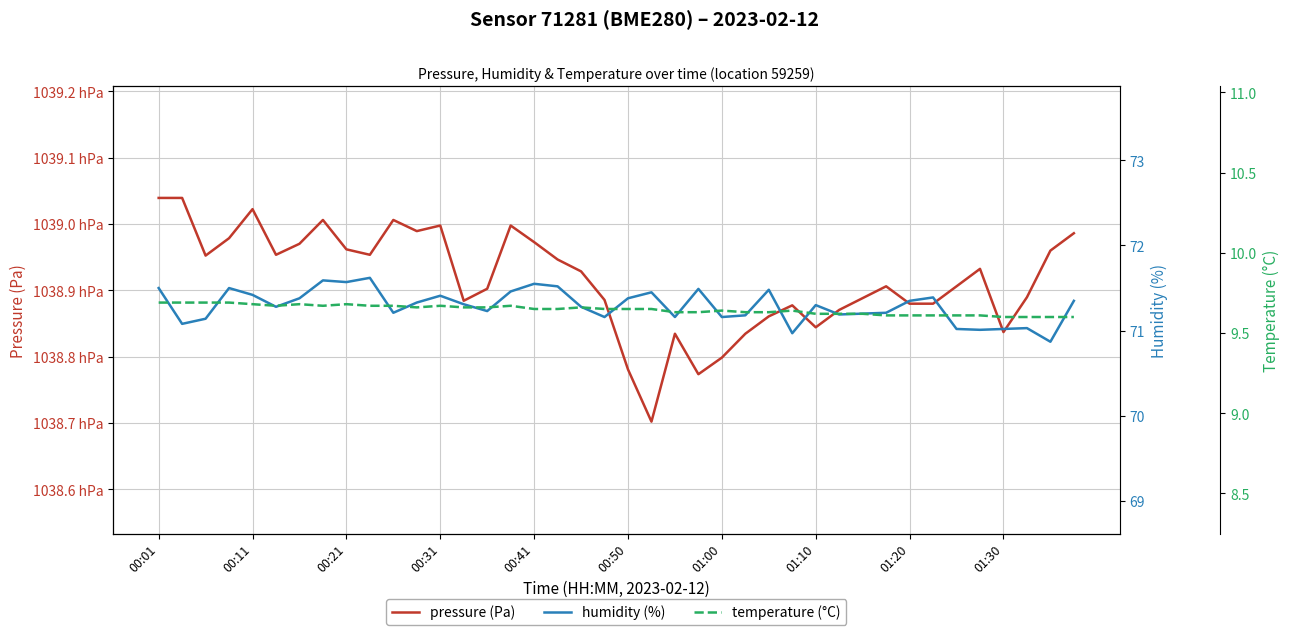

Between 00:11 and 22, which series saw the biggest shift?

pressure (Pa)